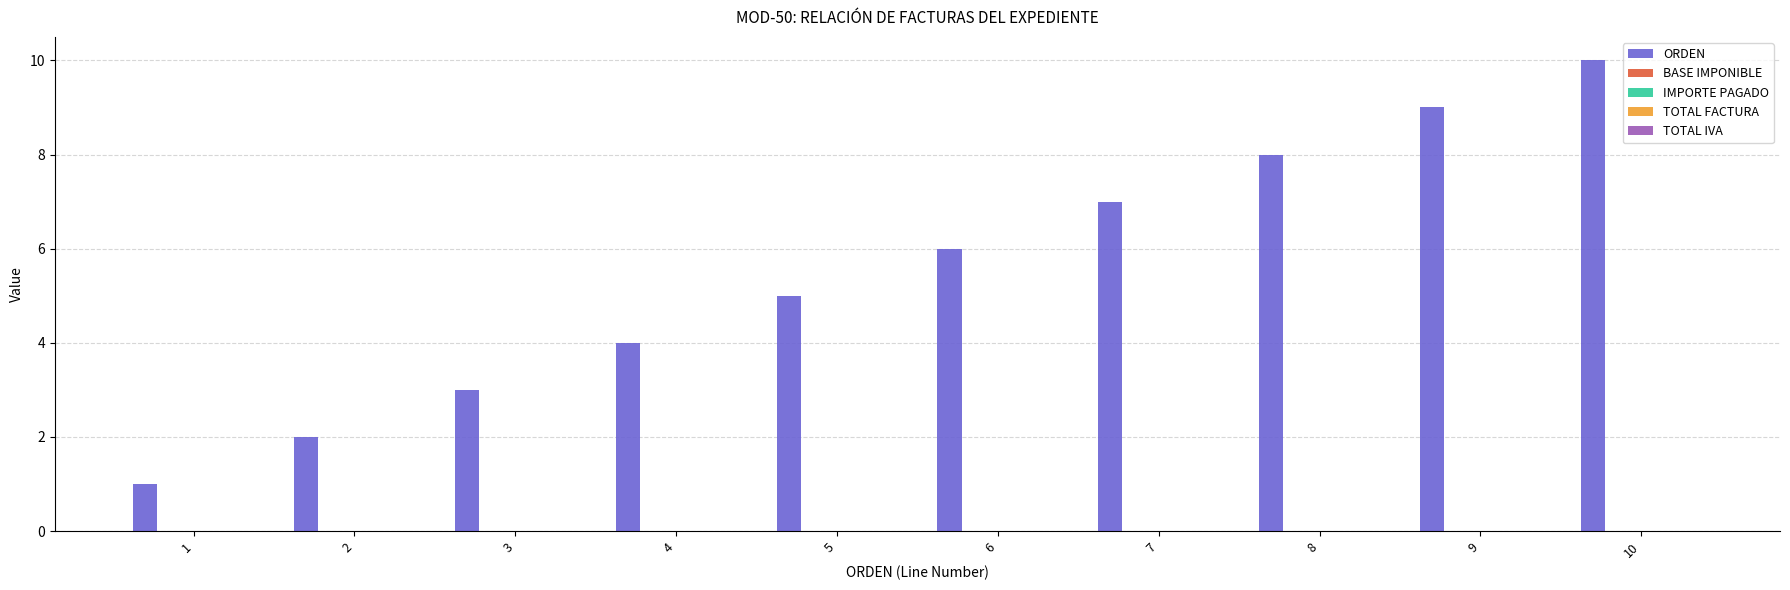

How many bars are there in total?

10